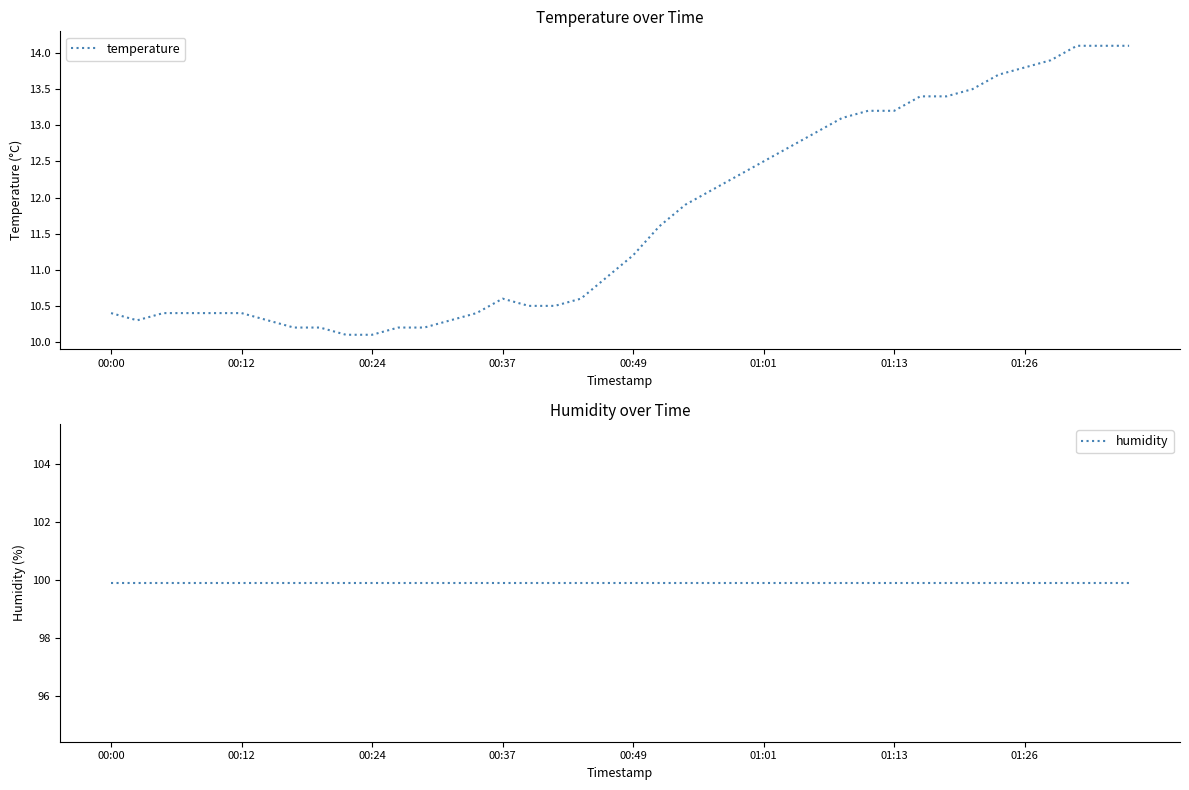

What is the minimum value shown in the chart?

10.1